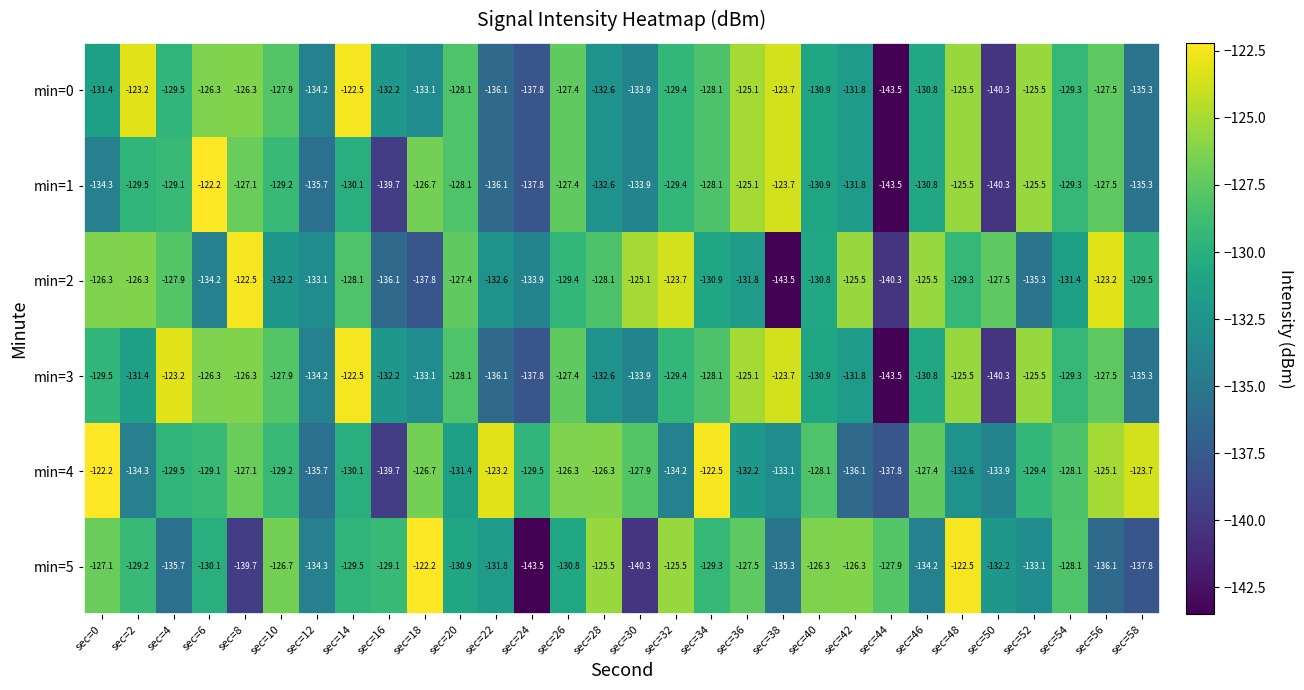

What is the maximum value shown in the chart?

-122.2